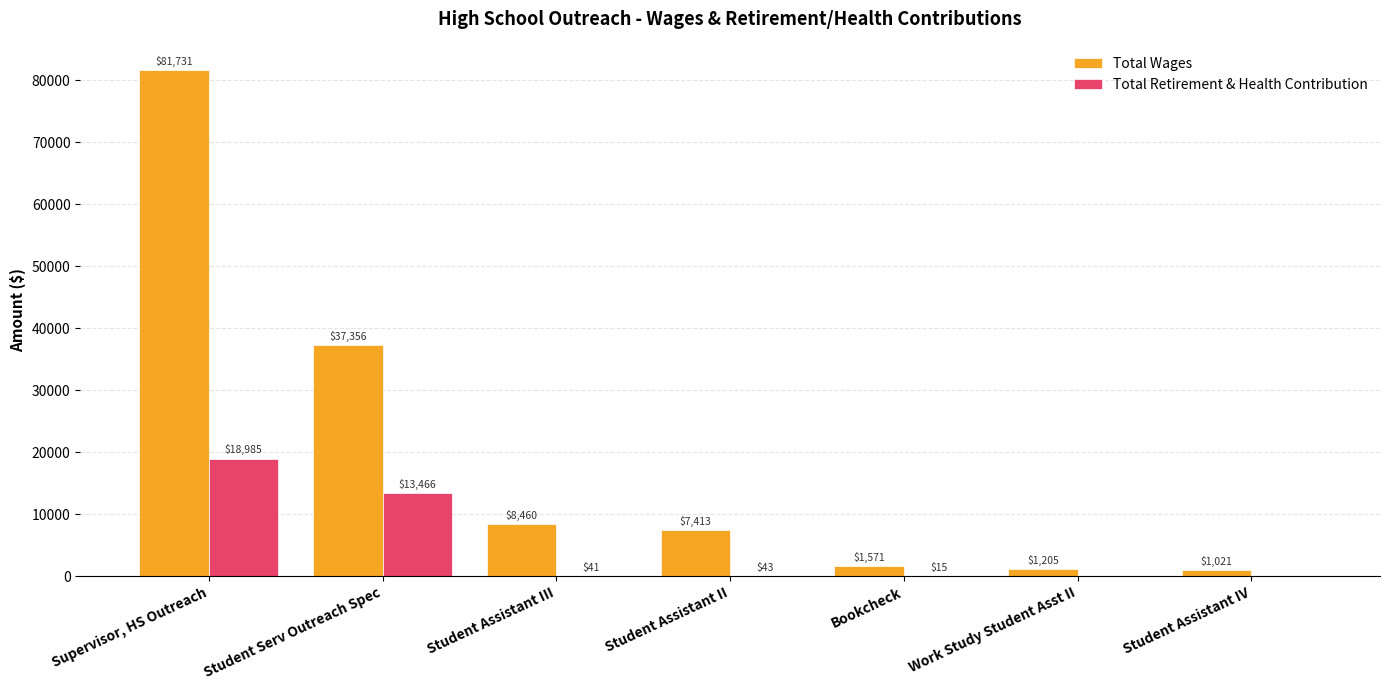

What are all the series names shown in the legend?

Total Wages, Total Retirement & Health Contribution